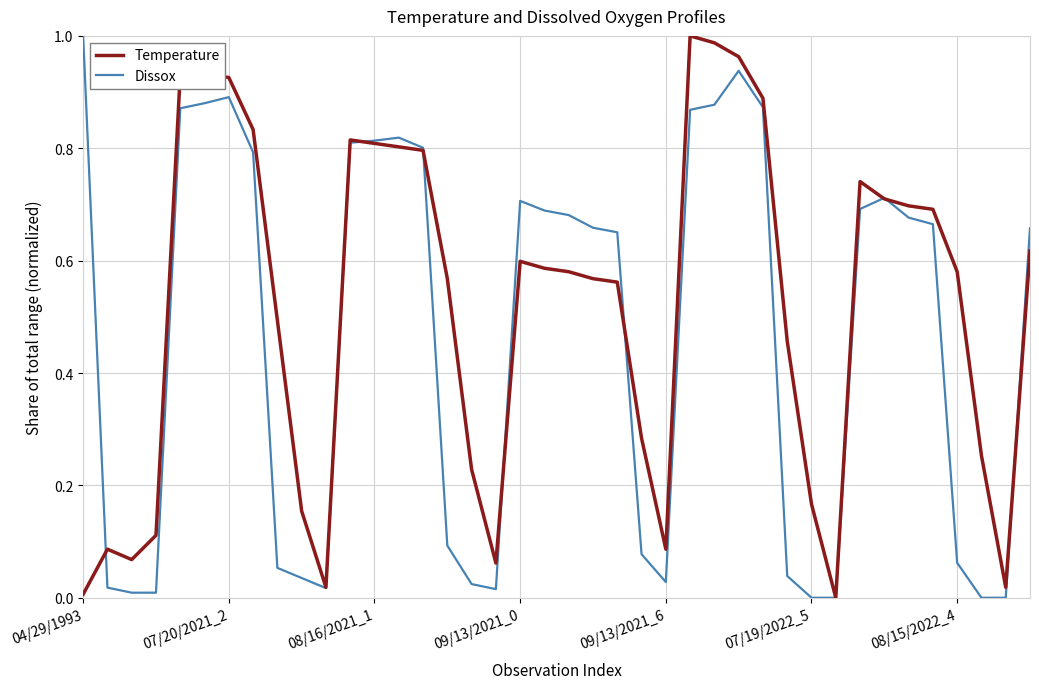

Which series has the largest total across all categories?

Temperature